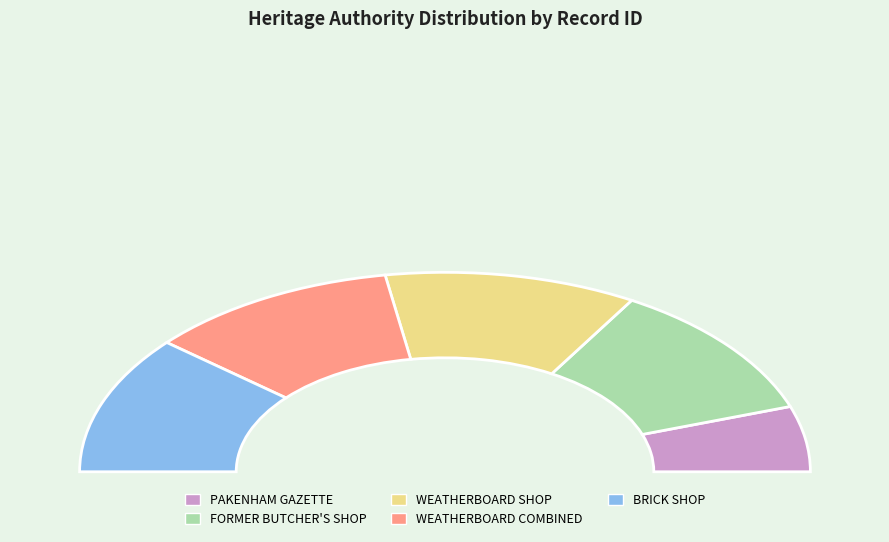

What is the change in value from PAKENHAM GAZETTE & BERWICK CITY NEWS to BRICK SHOP AND SIDE DWELLING?

+33519